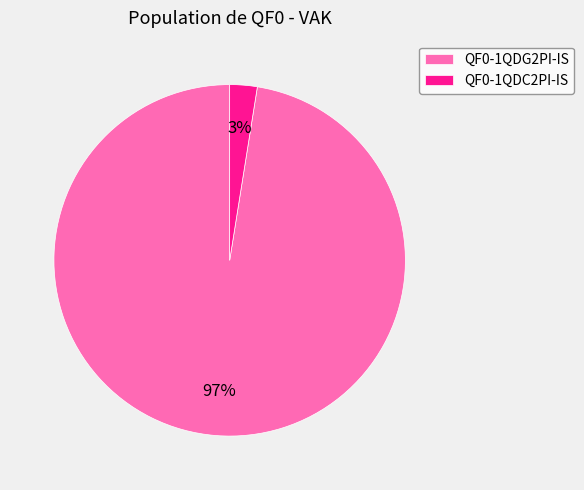

Between QF0-1QDG2PI-IS and QF0-1QDC2PI-IS, which is larger?

QF0-1QDG2PI-IS